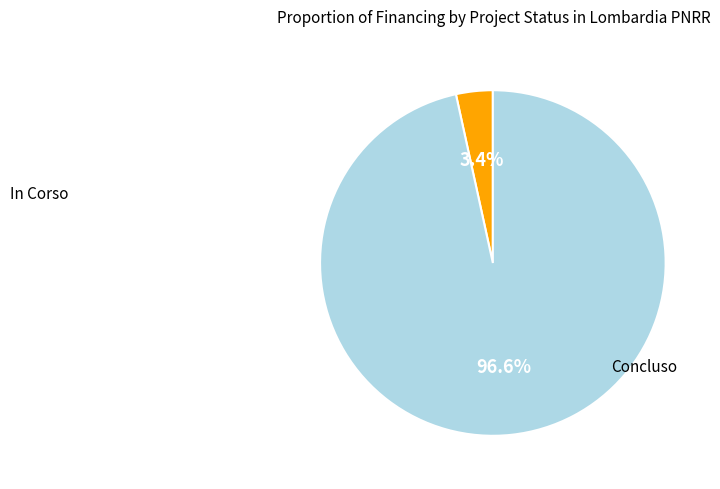

Is there any slice that represents more than half of the pie?

Yes